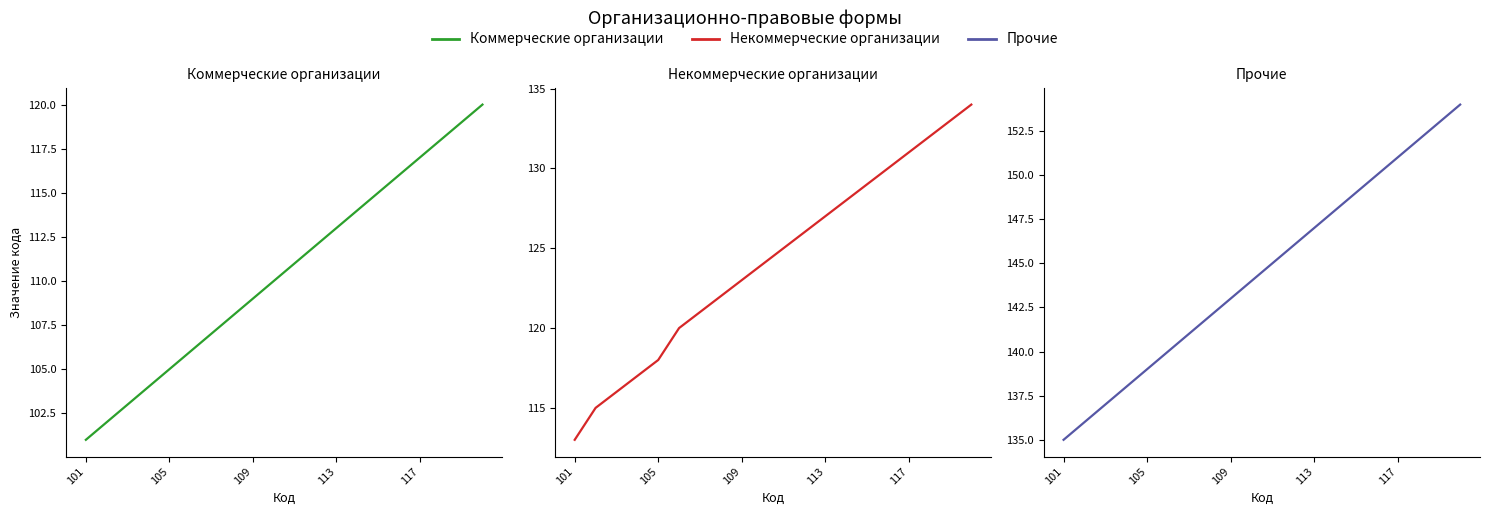

True or false: Некоммерческие организации and Коммерческие организации intersect in this chart.

False